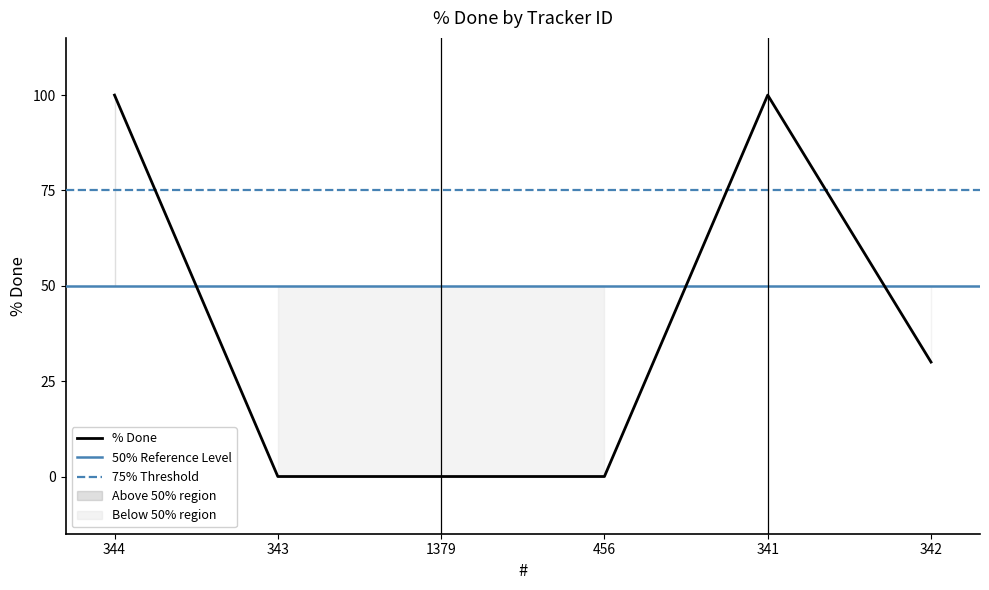

How many values are above zero?

3